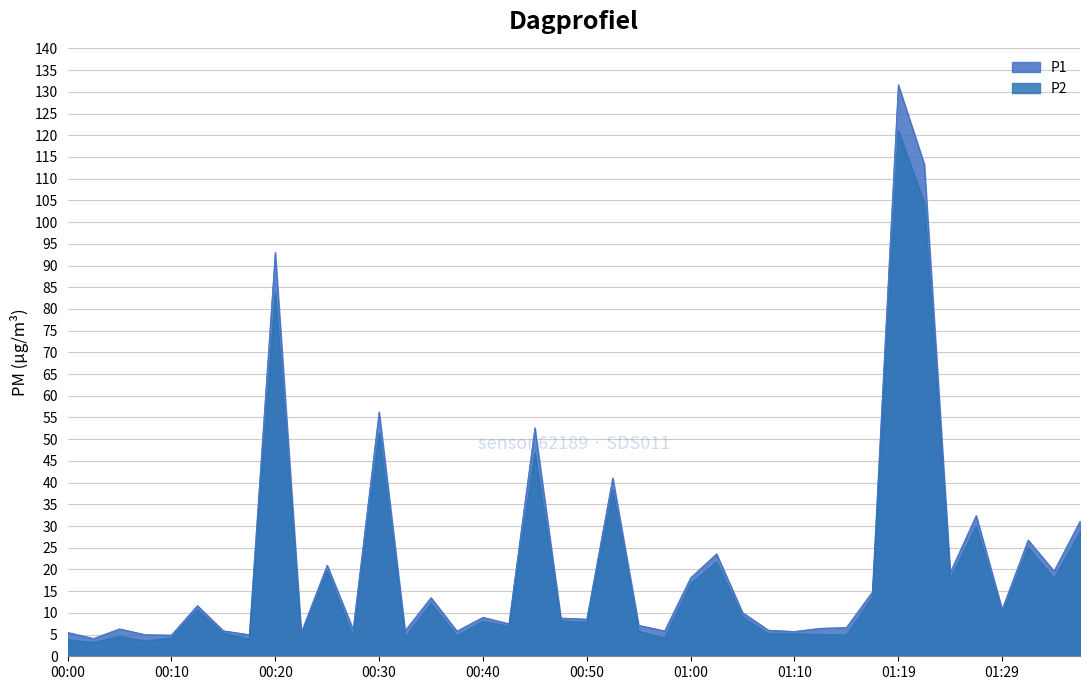

Does the chart have visible grid lines?

Yes